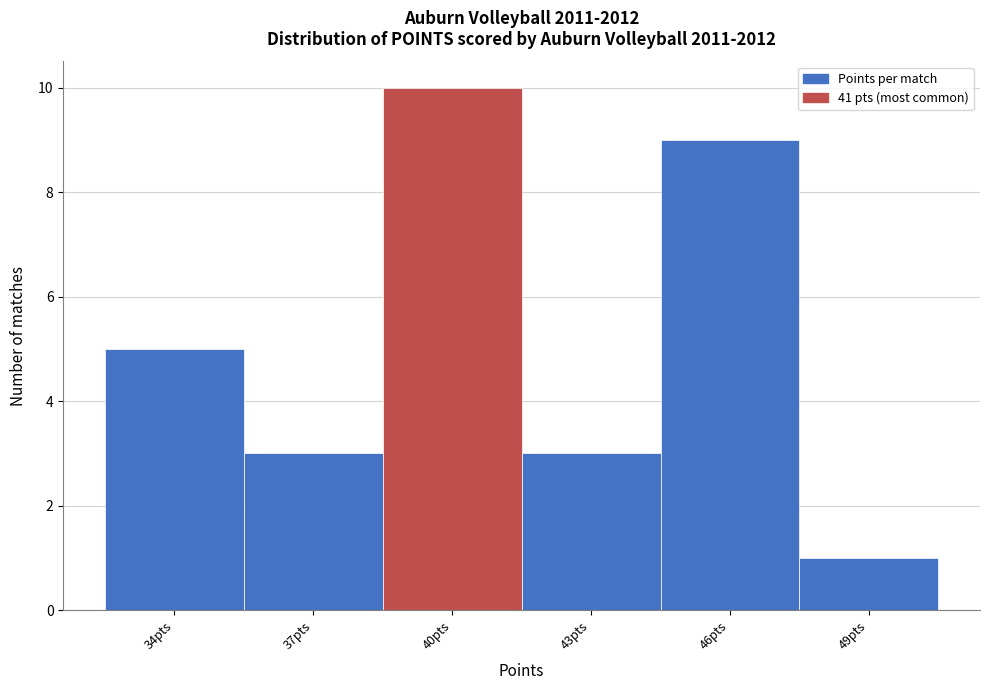

Reading left to right, list all the values displayed in this chart.

34pts=5	37pts=3	40pts=10	43pts=3	46pts=9	49pts=1